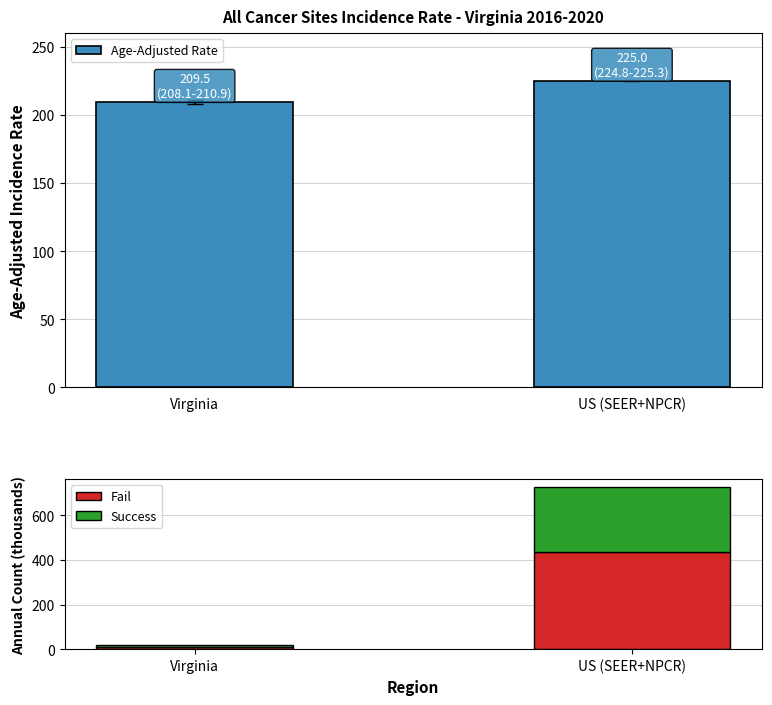

Reading left to right, what are all the values shown in this chart?

Age-Adjusted Rate: Virginia=209.5	US (SEER+NPCR)=225.0
Fail: Virginia=11.1	US (SEER+NPCR)=435.9
Success: Virginia=7.4	US (SEER+NPCR)=290.6